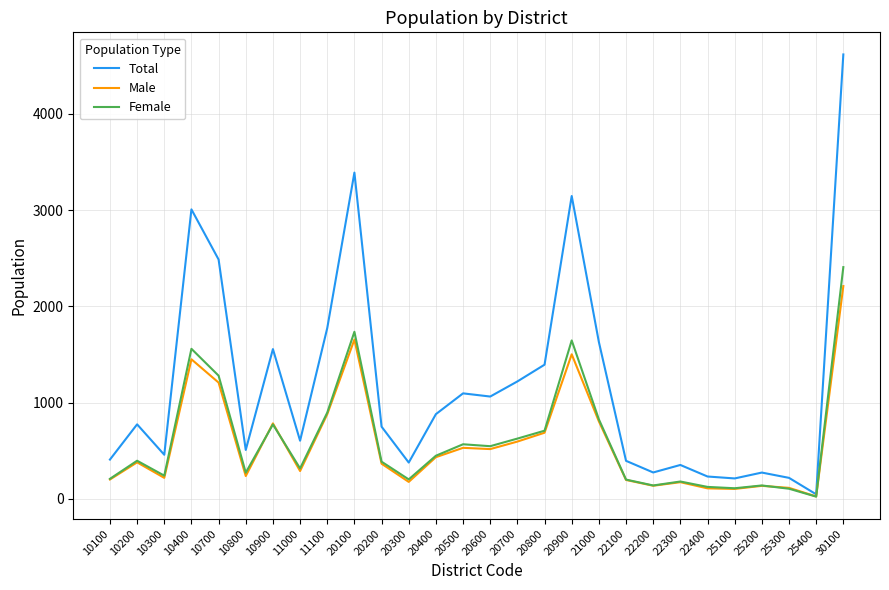

What value does the Male series have at 30100?

2210